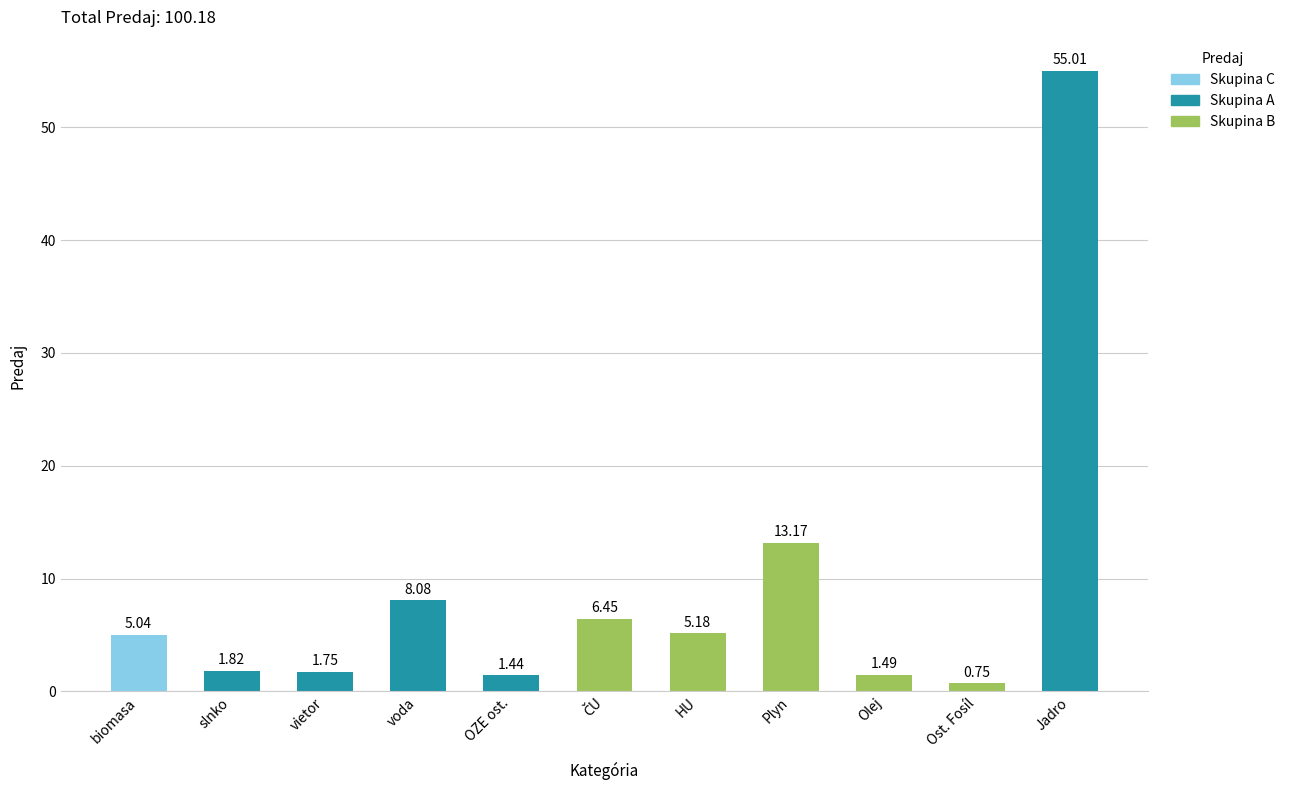

At which label does the data first exceed 5?

biomasa